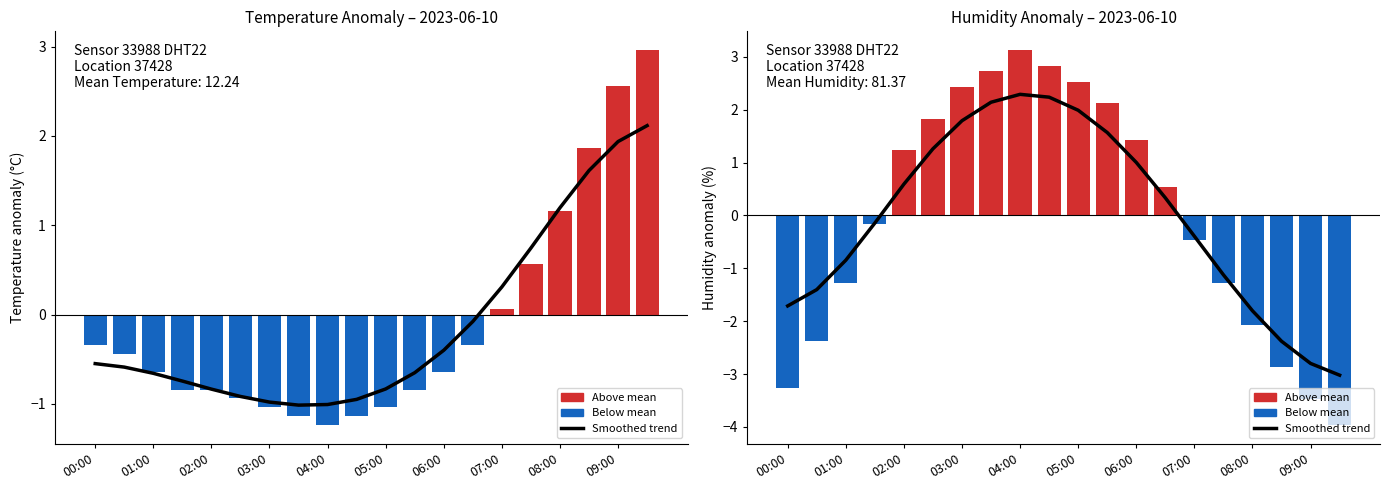

Rank the categories by Humidity value from lowest to highest.

19, 18, 00:00, 17, 01:00, 16, 02:00, 15, 14, 03:00, 13, 04:00, 12, 05:00, 11, 06:00, 10, 07:00, 09:00, 08:00